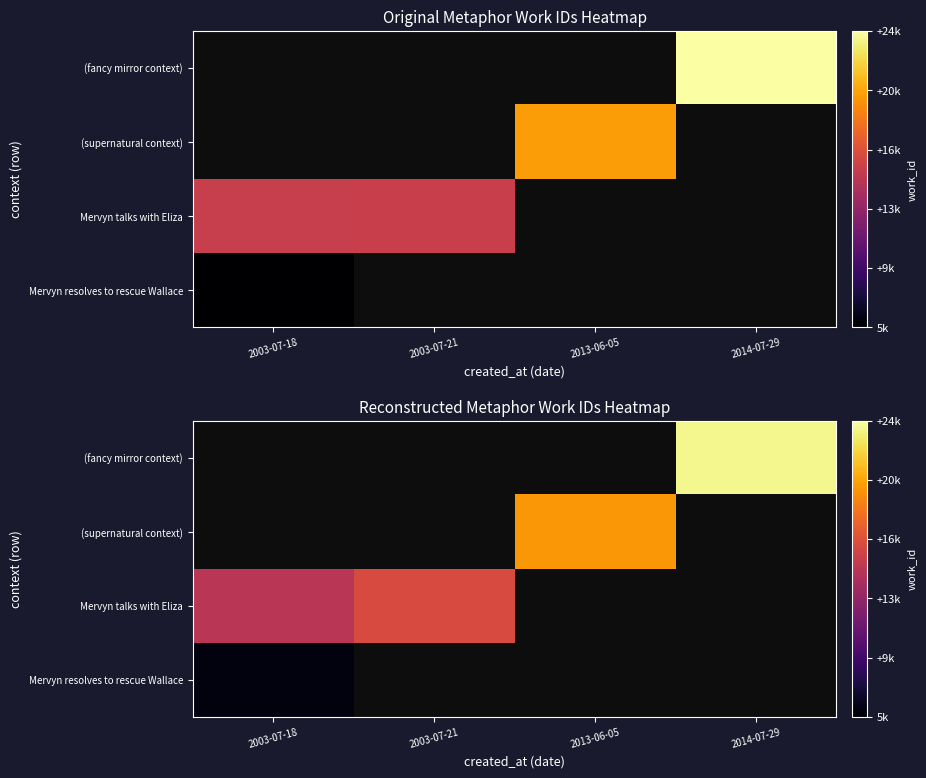

What is the approximate value of Mervyn resolves to rescue Wallace at 2003-07-18?

6363.3